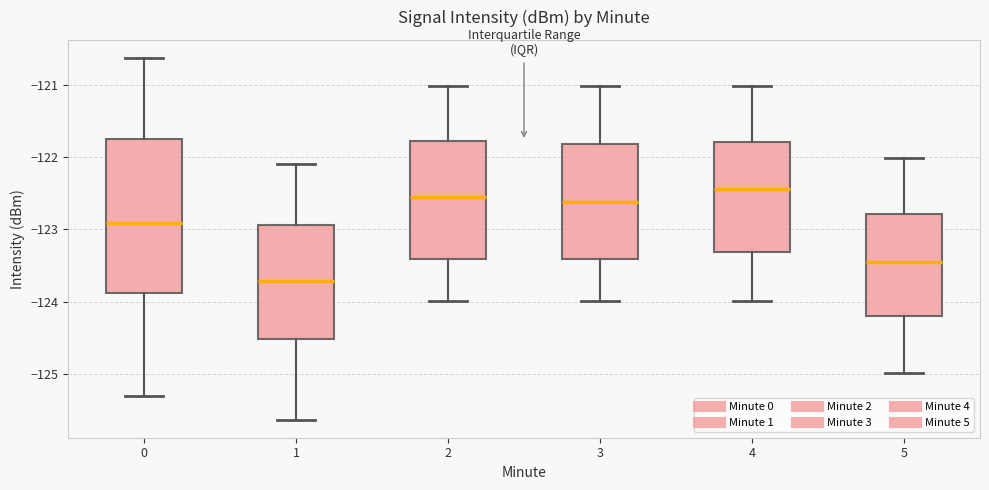

Reading left to right, transcribe this box plot: for each box, give where its median line is, the range the box spans, and where its two whiskers end, as read against the y-axis. The values are not printed on the chart, so give them approximately, as read against the axis.

0: median -122.9, box -123.9 to -121.7, whiskers -125.3 to -120.6
1: median -123.7, box -124.5 to -122.9, whiskers -125.6 to -122.1
2: median -122.6, box -123.4 to -121.8, whiskers -124.0 to -121.0
3: median -122.6, box -123.4 to -121.8, whiskers -124.0 to -121.0
4: median -122.4, box -123.3 to -121.8, whiskers -124.0 to -121.0
5: median -123.5, box -124.2 to -122.8, whiskers -125.0 to -122.0